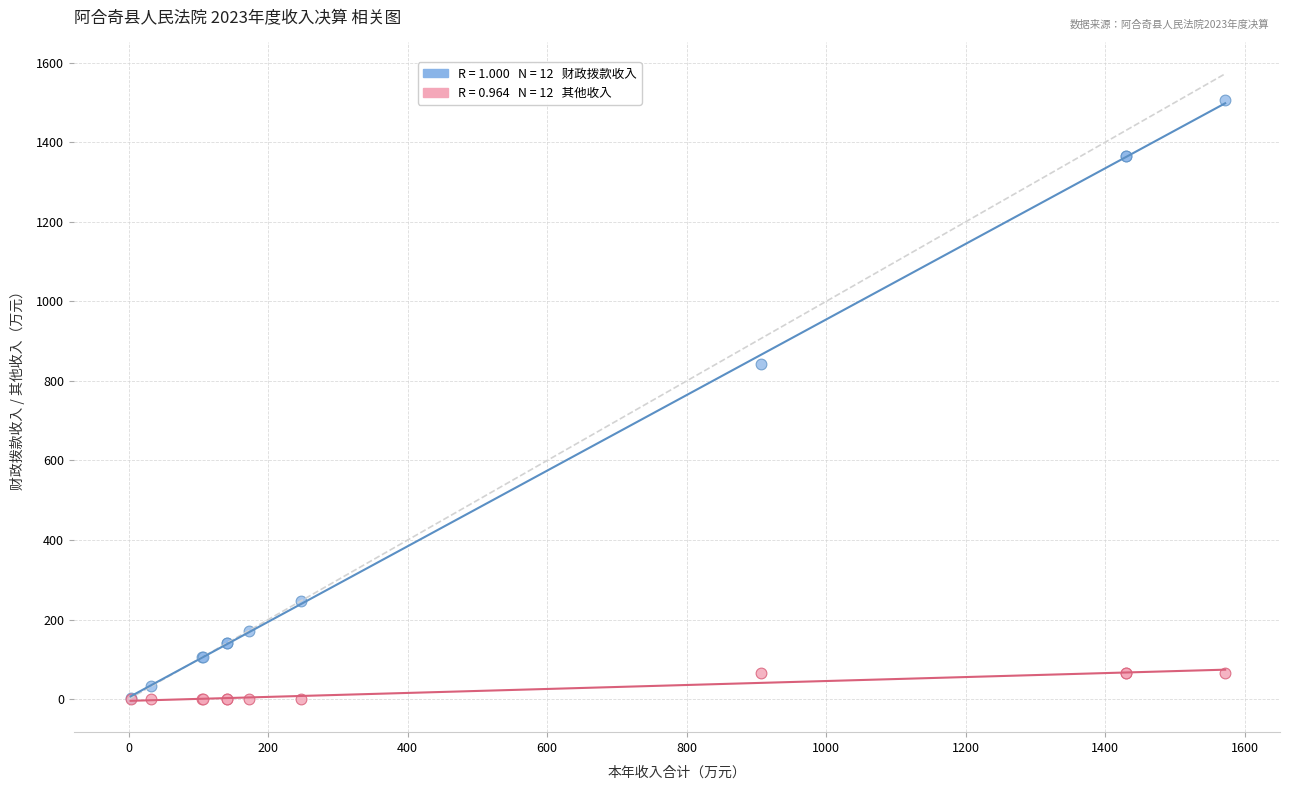

Across all series, what Y value is closest to 753?

841.2